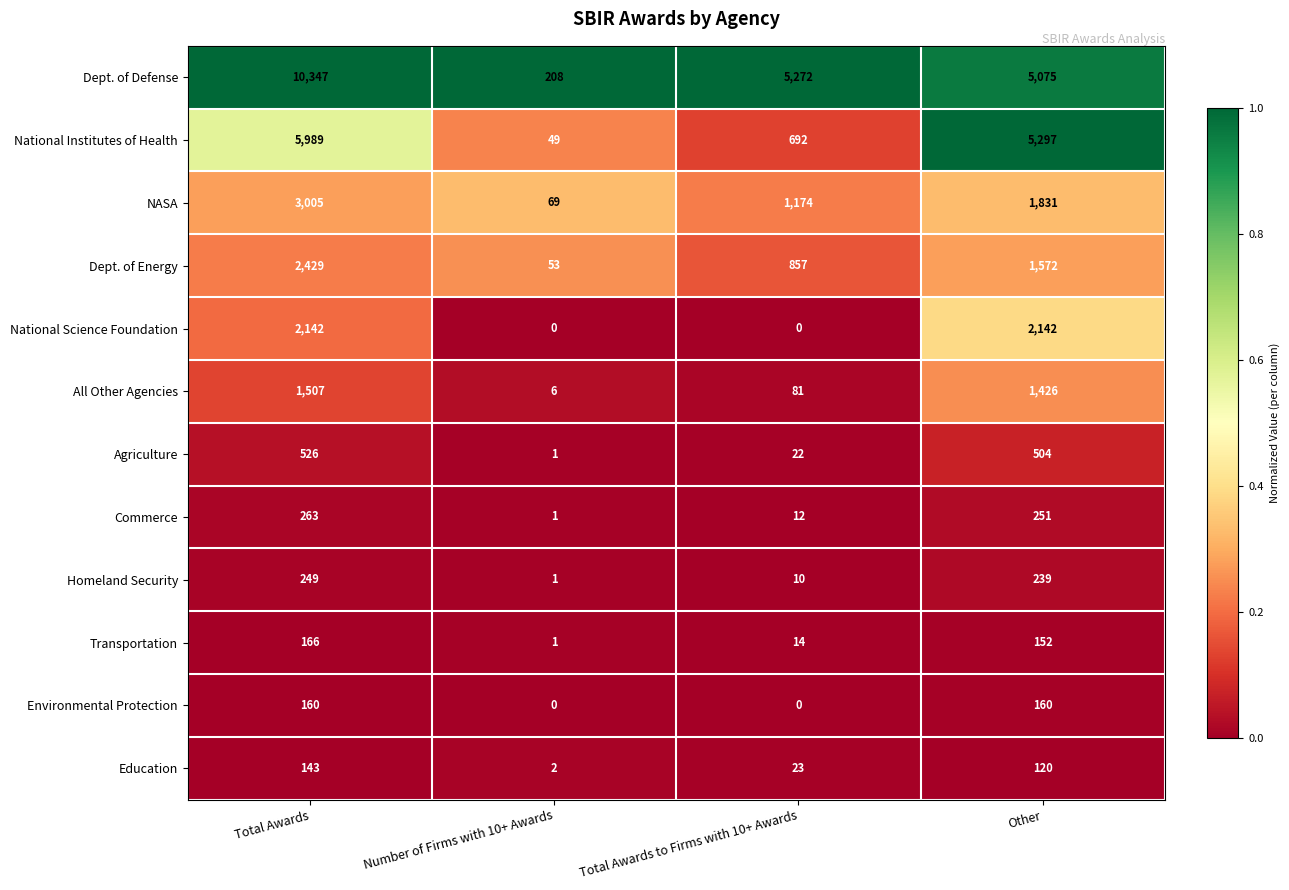

Which series has the widest spread of values?

Dept. of Defense